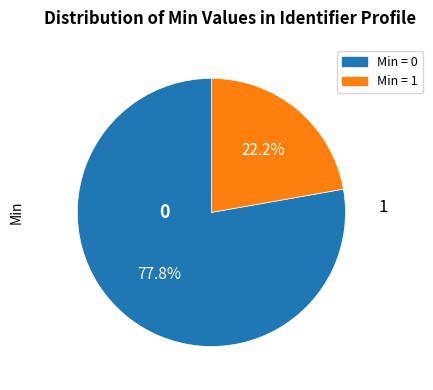

How many segments does this pie chart have?

2